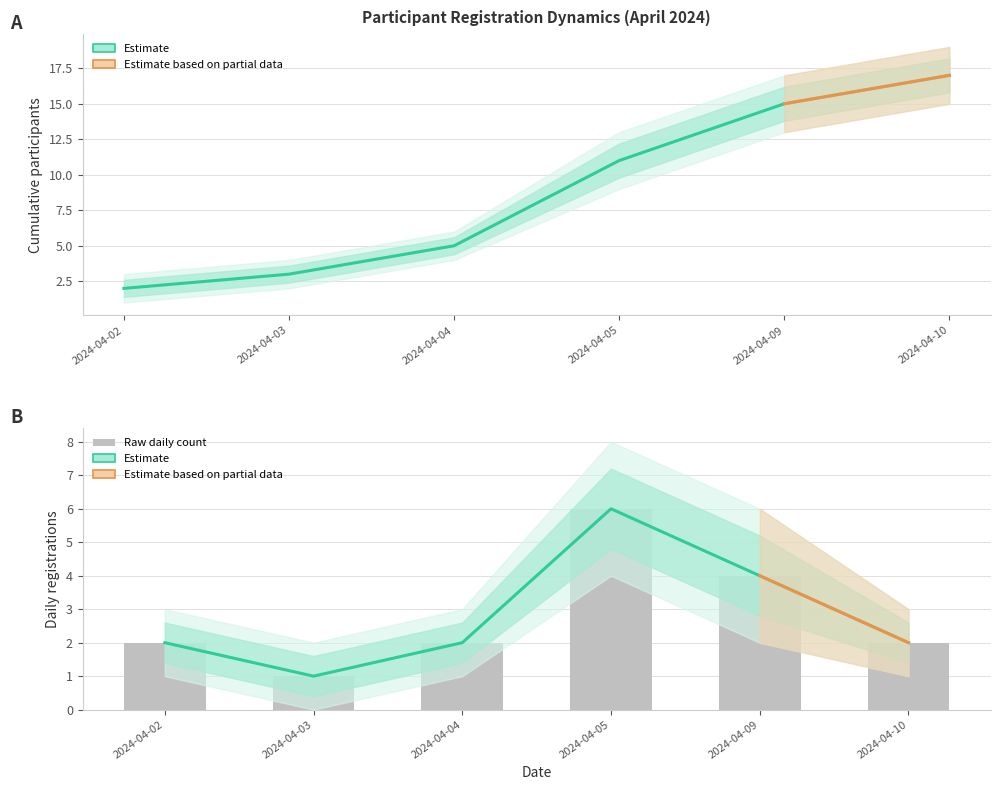

What is the total value across all series at 2024-04-04?

7